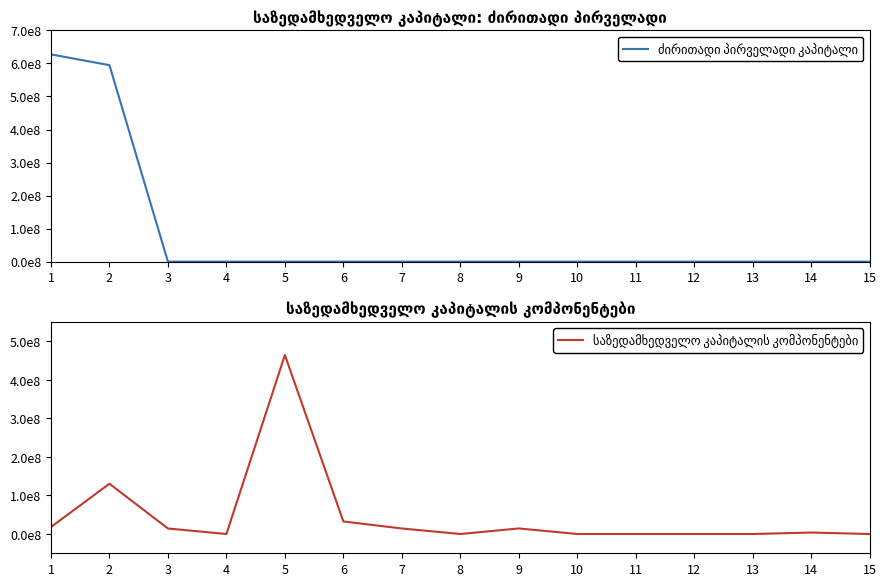

Which category has the lowest value in the ძირითადი პირველადი კაპიტალი series?

3